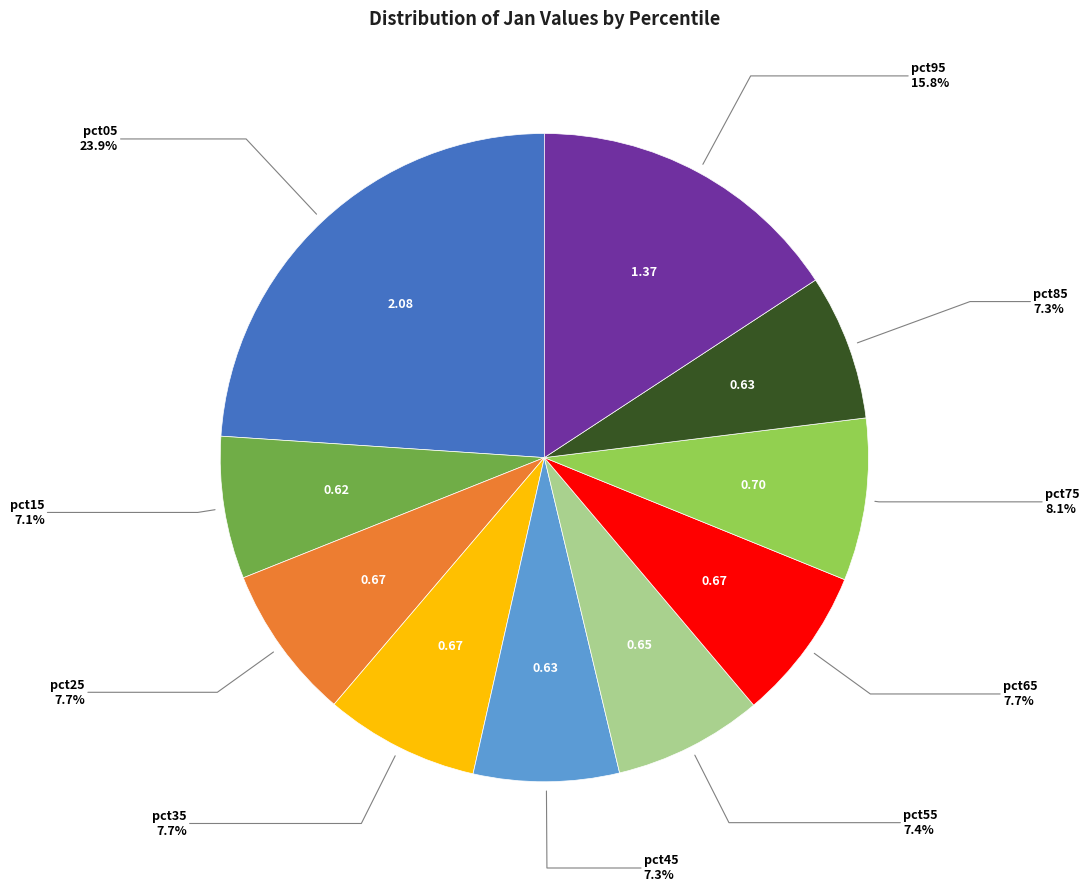

Is there a majority slice in this chart?

No